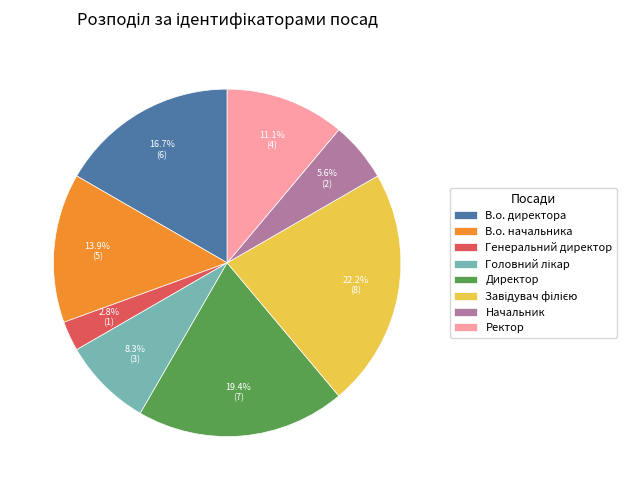

How many segments does this pie chart have?

8